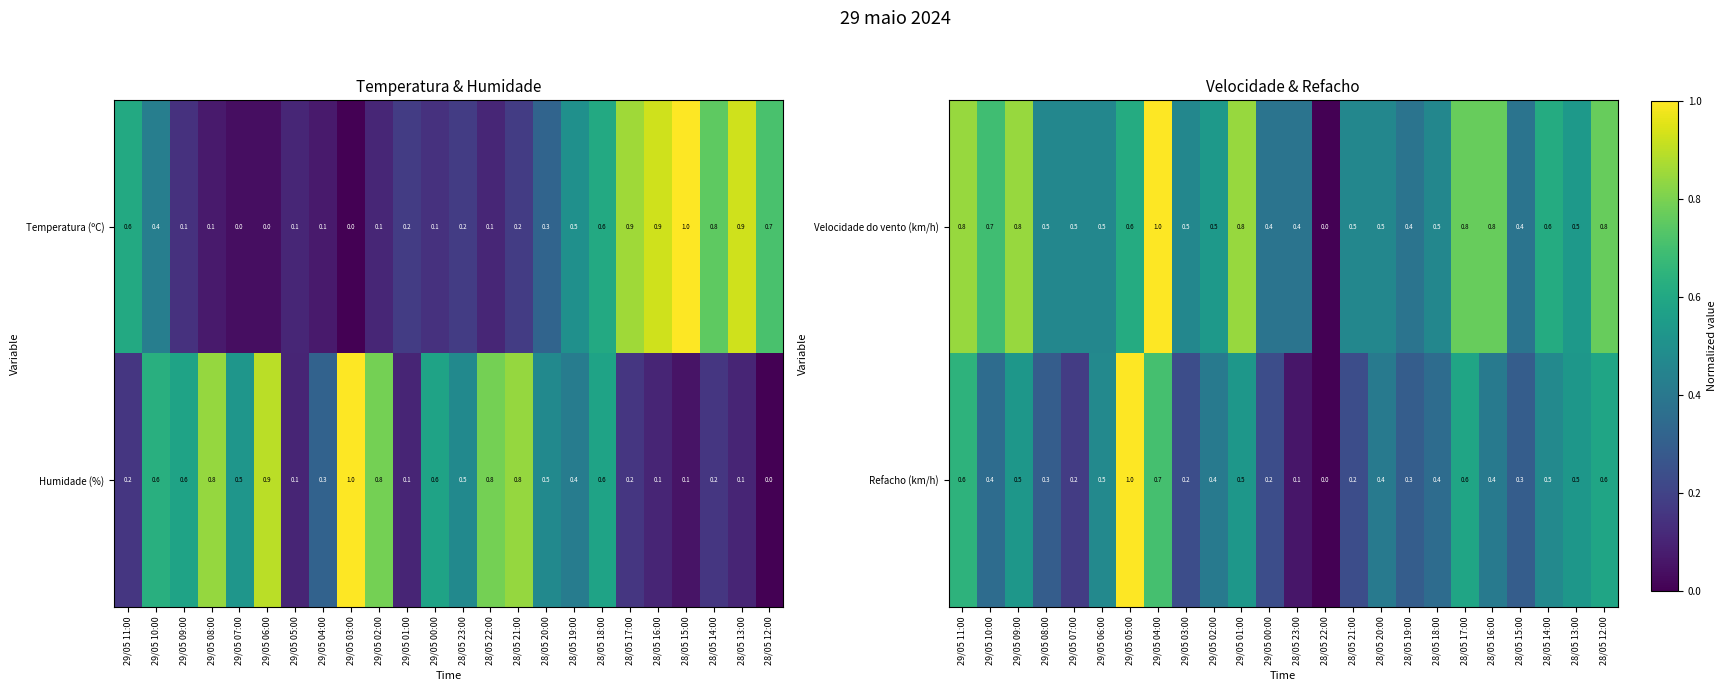

Is it true that Velocidade do vento (km/h) equals 0.5 at 29/05 07:00?

True